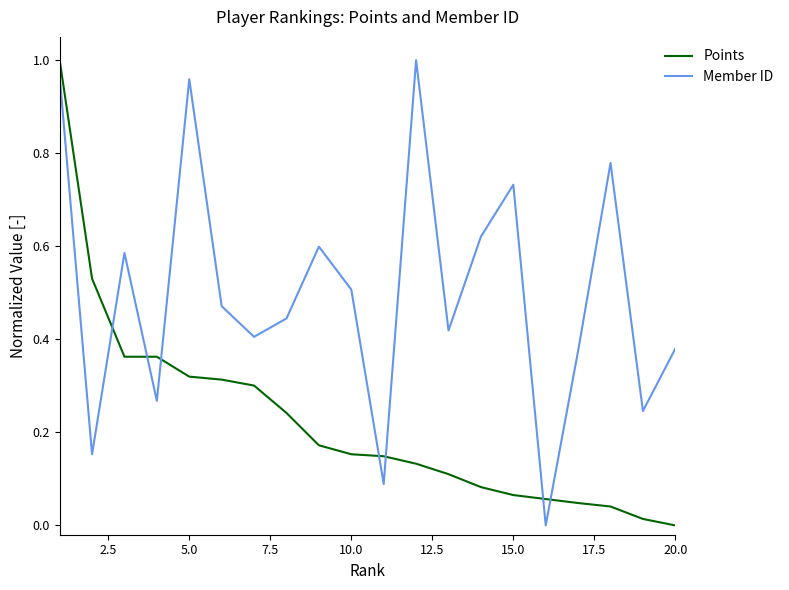

Which series has the largest total across all categories?

Member ID